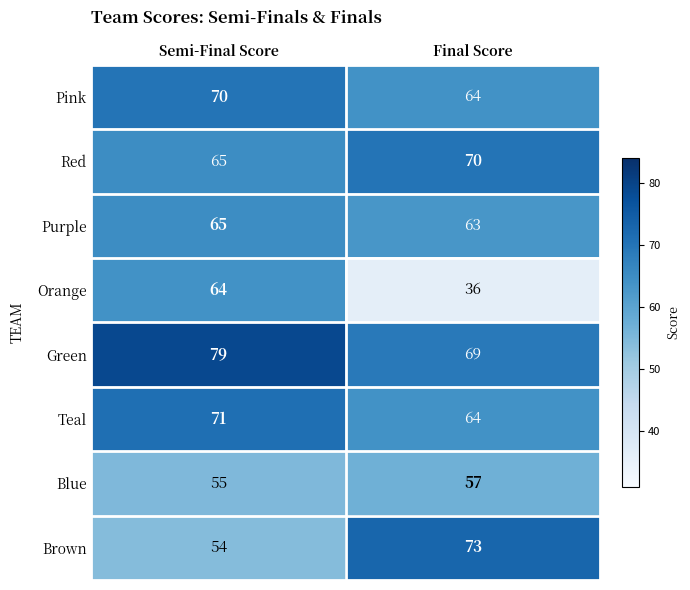

What is the minimum value shown in the chart?

36